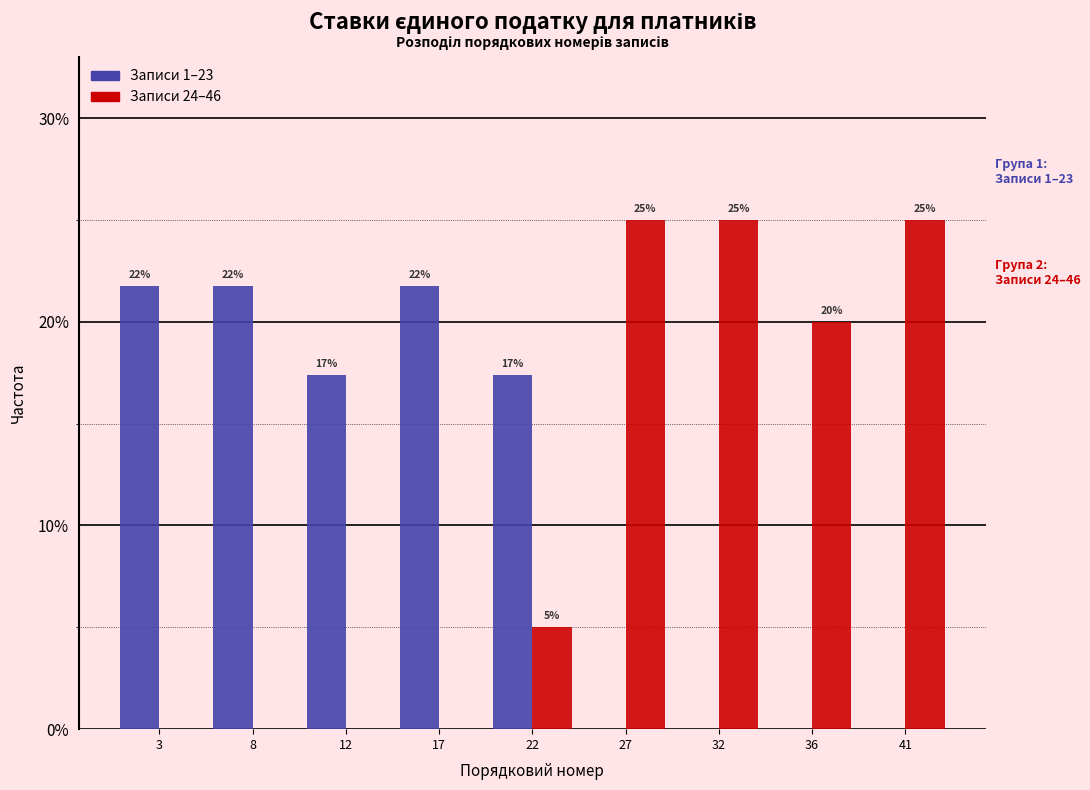

Is the value of Записи 1–23 at 8 greater than the value of Записи 24–46 at 22?

Yes